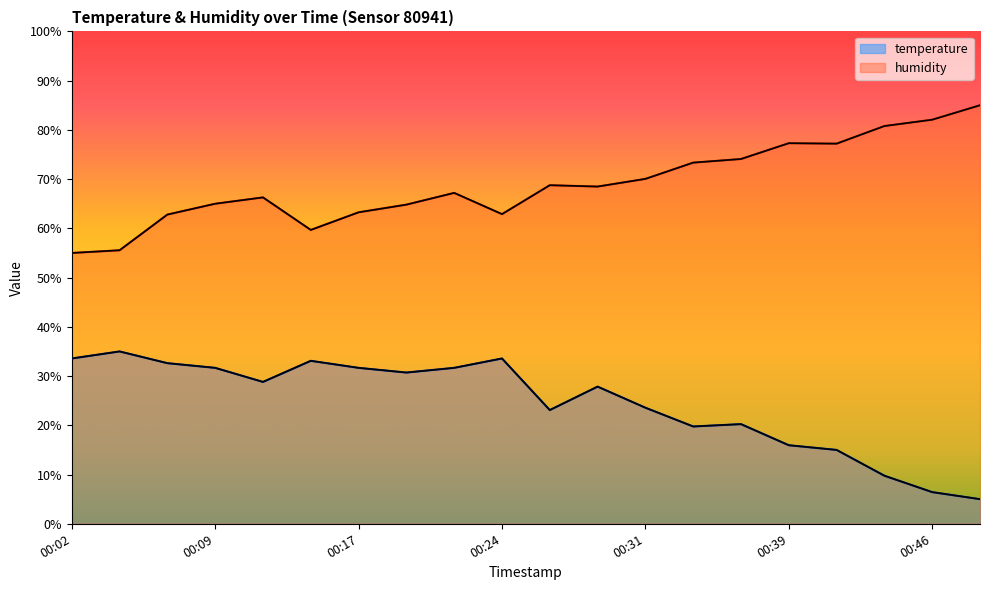

What is the value of the humidity point at the 18th from the left?

80.8